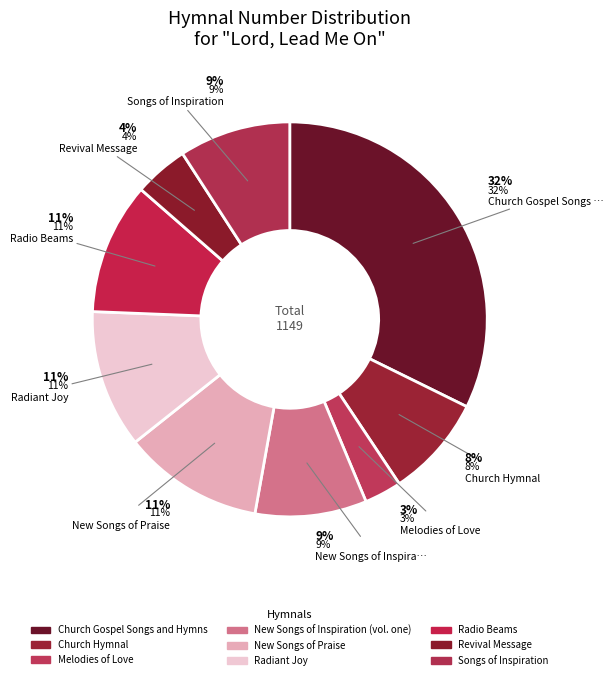

Combined, what portion of the pie is New Songs of Praise and Church Hymnal?

19.8%